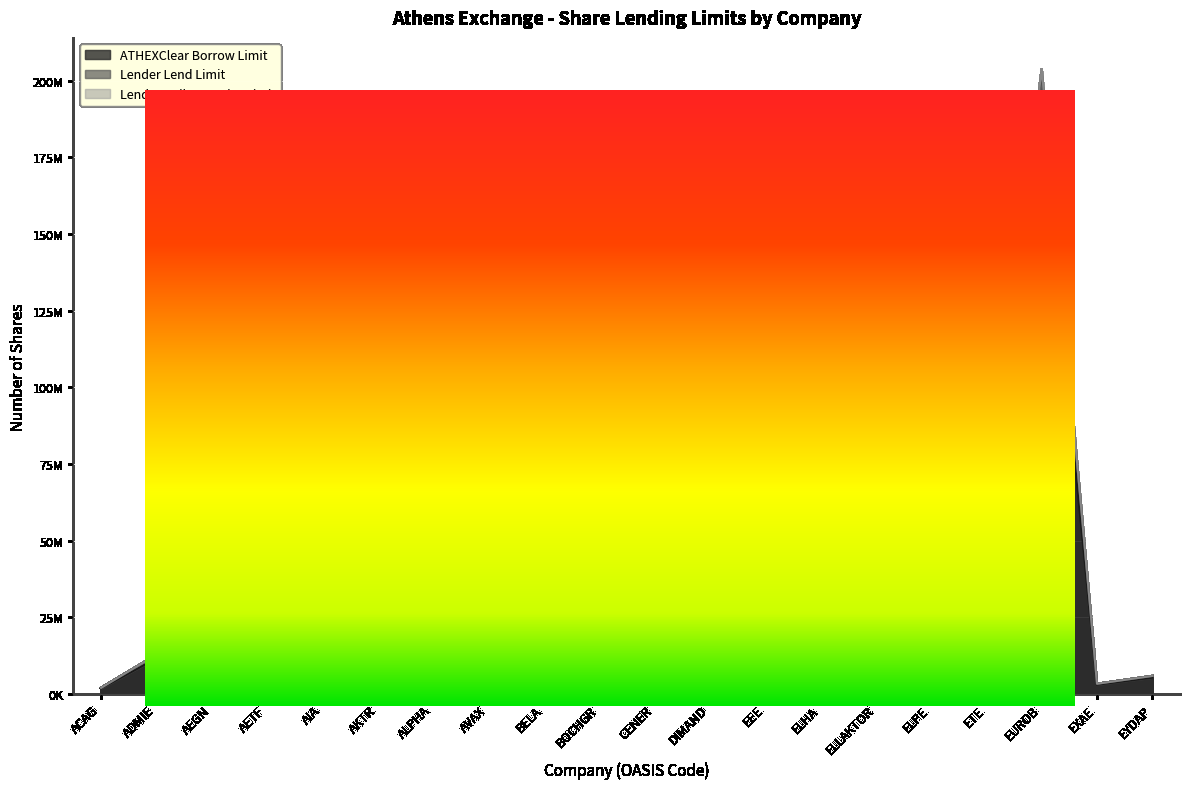

What is the greatest value displayed?

203821377.5